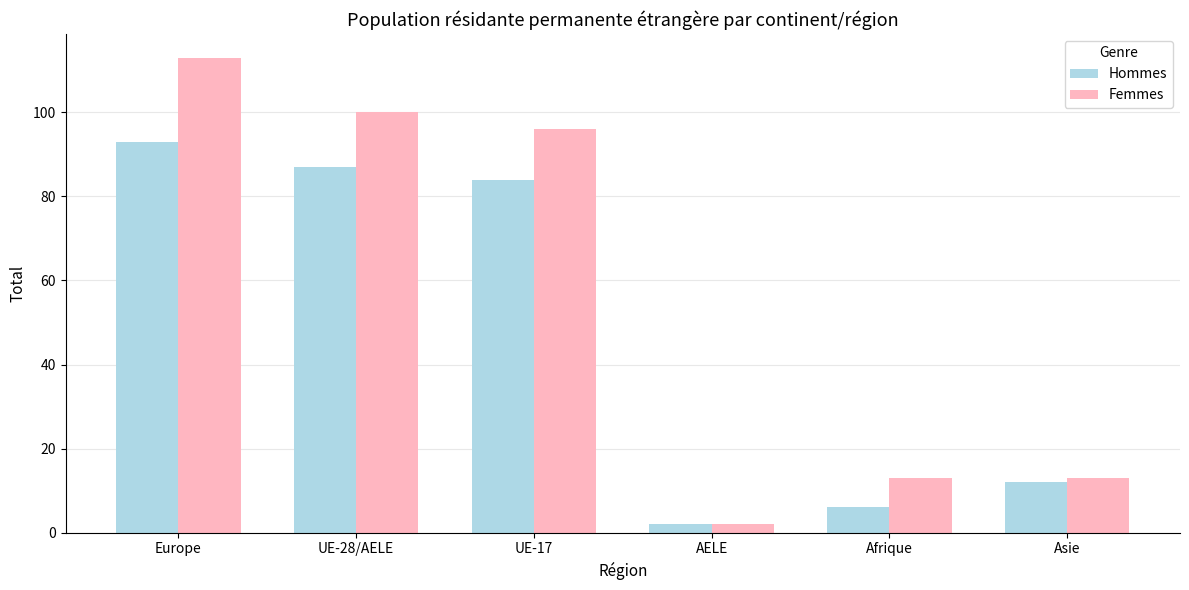

Where does the Hommes series first go above 84?

Europe